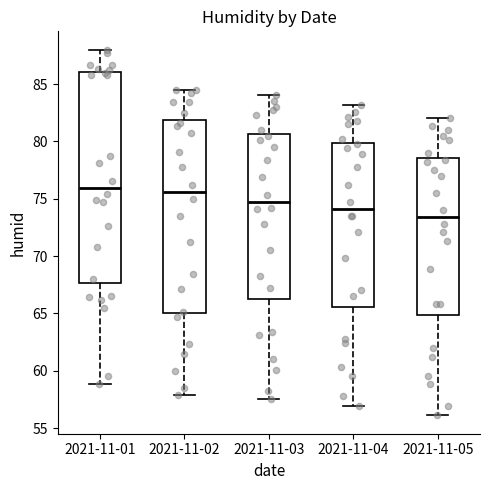

Reading left to right, transcribe this box plot: for each box, give where its median line is, the range the box spans, and where its two whiskers end, as read against the y-axis. The values are not printed on the chart, so give them approximately, as read against the axis.

2021-11-01: median 76.0, box 67.5 to 86.0, whiskers 59.0 to 88.0
2021-11-02: median 75.5, box 65.0 to 82.0, whiskers 58.0 to 84.5
2021-11-03: median 75.0, box 66.5 to 80.5, whiskers 57.5 to 84.0
2021-11-04: median 74.0, box 65.5 to 80.0, whiskers 57.0 to 83.0
2021-11-05: median 73.5, box 65.0 to 78.5, whiskers 56.0 to 82.0